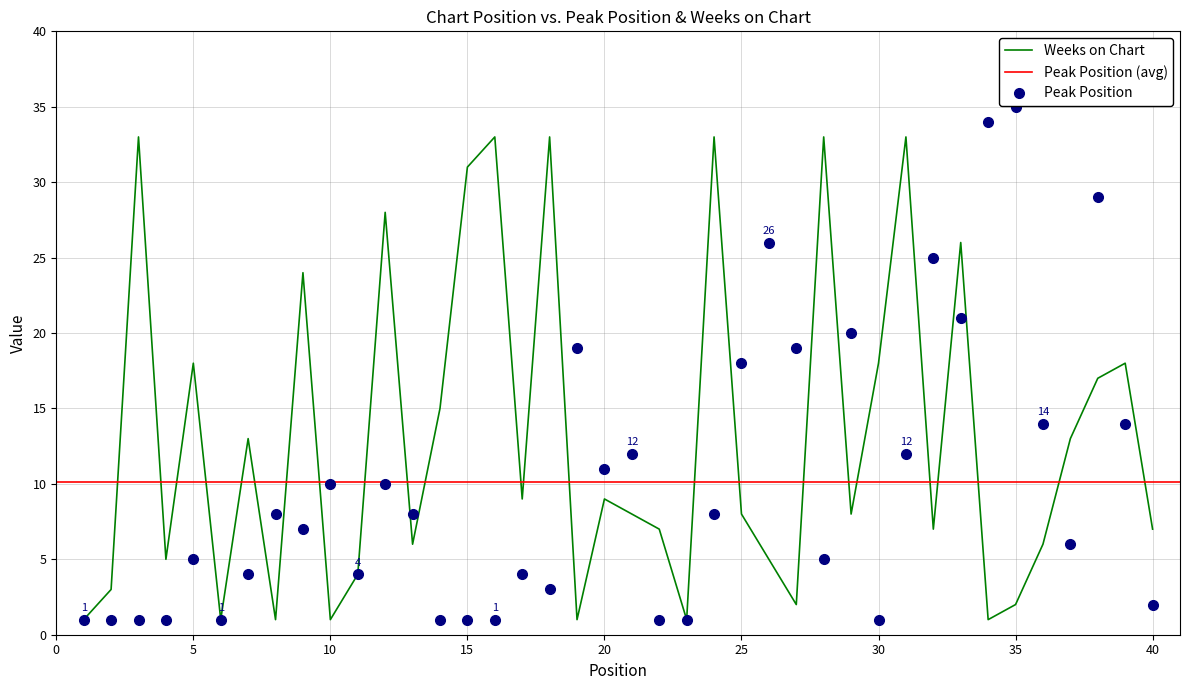

Rank the series by their maximum value, from highest to lowest.

Peak Position, Weeks on Chart